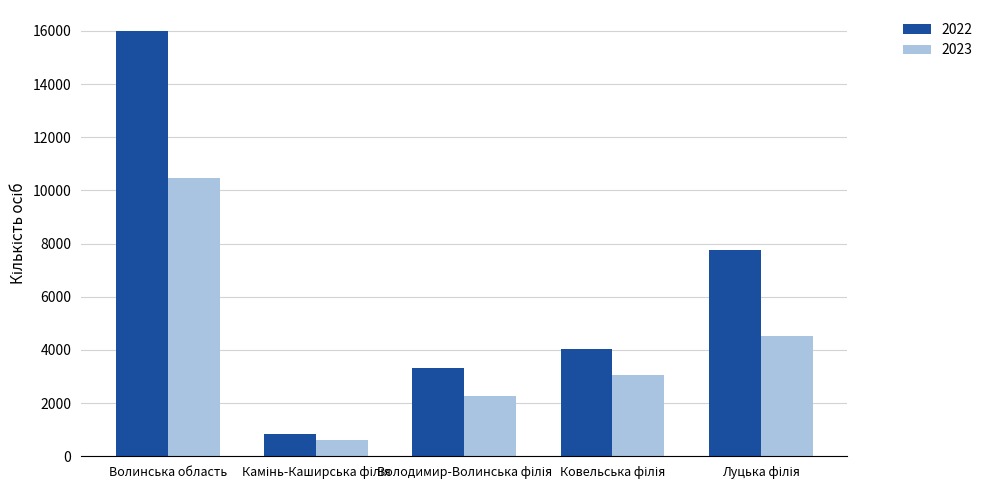

List the series in order of their overall mean, lowest first.

2023, 2022